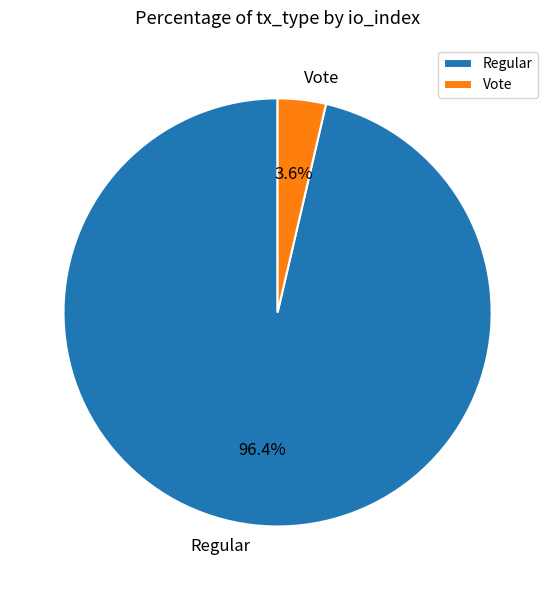

How many slices are in this pie chart?

2